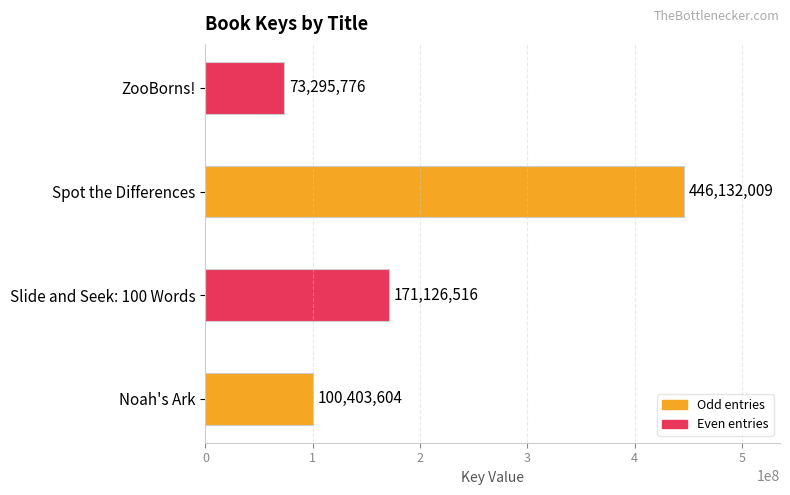

The chart shows a value of 619854905 at Spot the Differences. True or false?

False